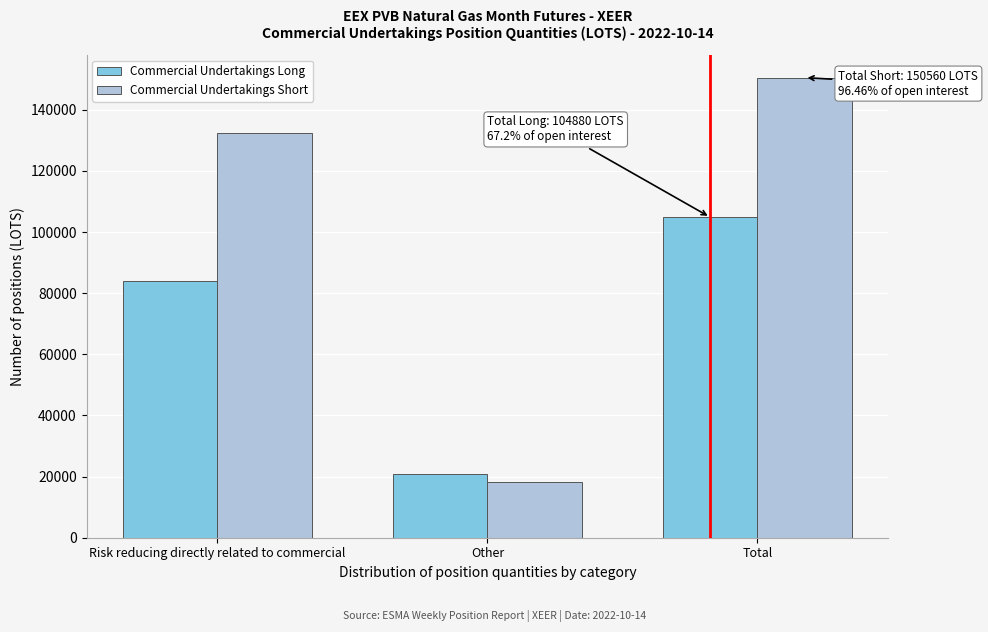

Reading left to right, list all the values displayed in this chart.

Commercial Undertakings Long: 84120	20760	104880
Commercial Undertakings Short: 132320	18240	150560